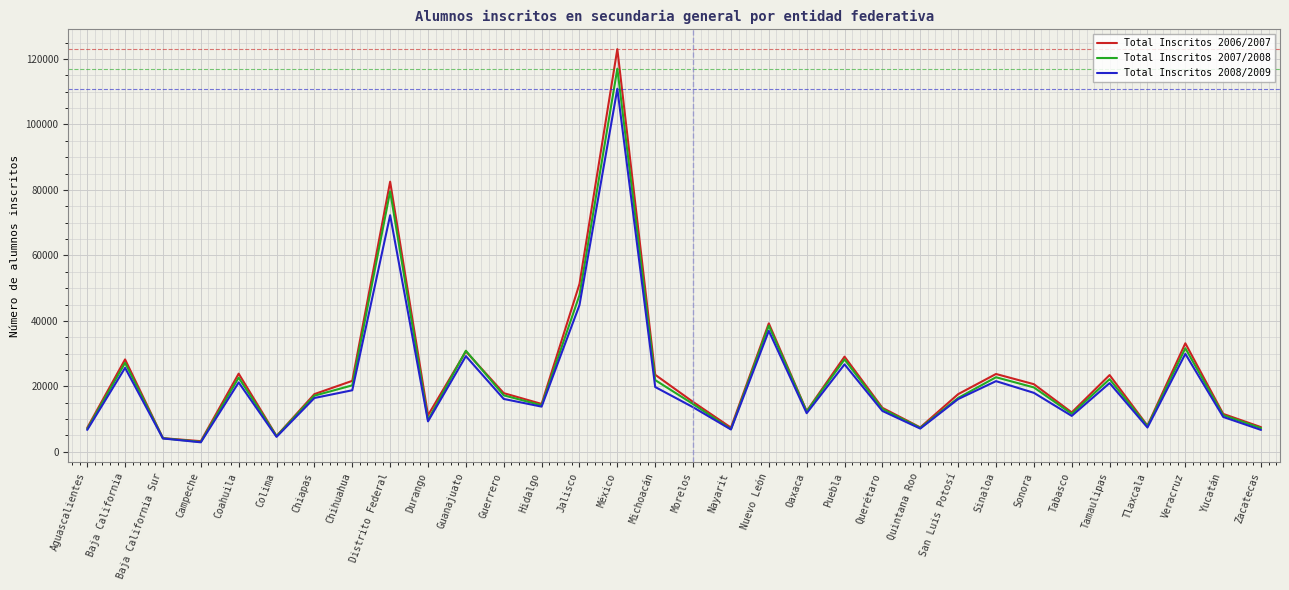

Where does the Total Inscritos 2007/2008 series first go above 17152?

Baja California